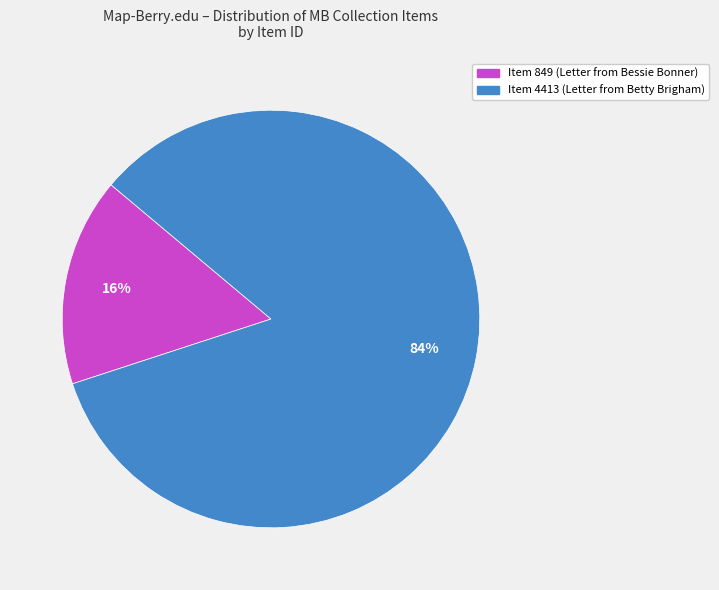

Is it true that Item 4413 (Letter from Betty Brigham) is 71% of the pie?

False